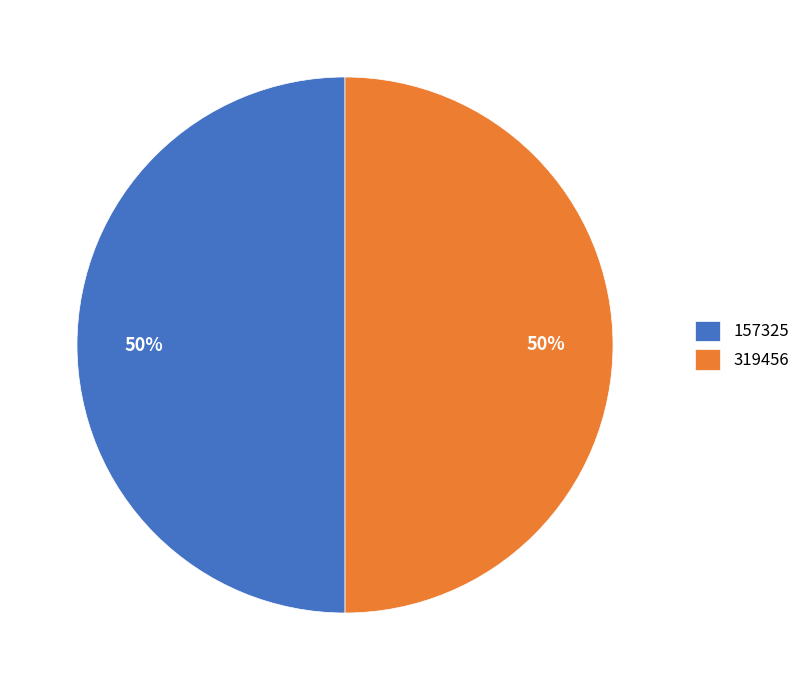

The 157325 slice represents 50% of the pie. True or false?

True